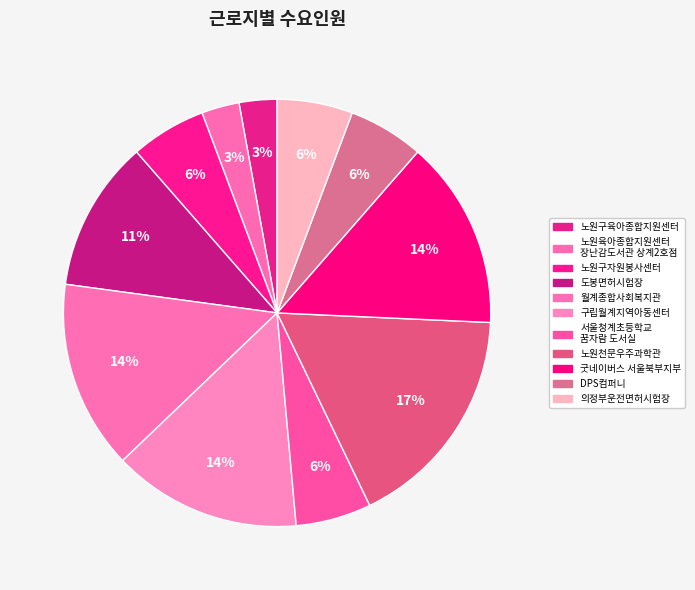

What percentage is NOT represented by 노원천문우주과학관?

82.9%